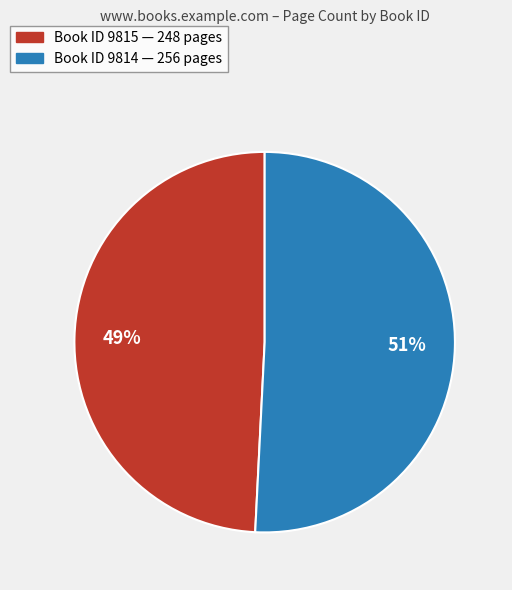

To the nearest percent, what is the average slice percentage?

50%